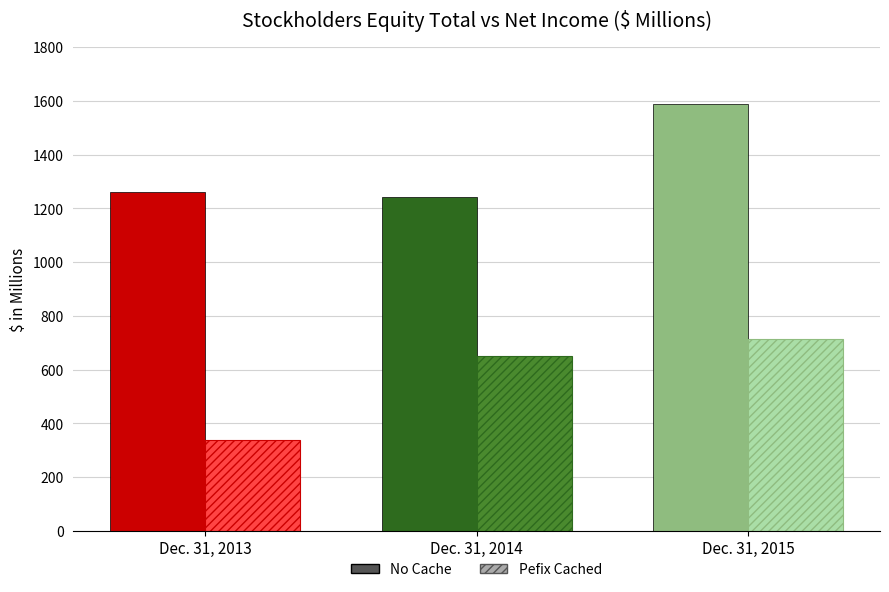

The Pefix Cached series shows 713.7 at Balance at Dec. 31, 2015. True or false?

True